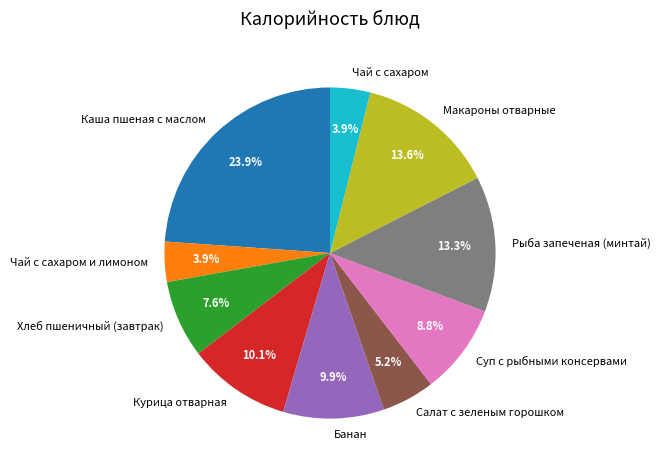

To the nearest percent, what is the difference between the Салат с зеленым горошком and Каша пшеная с маслом slice percentages?

19%